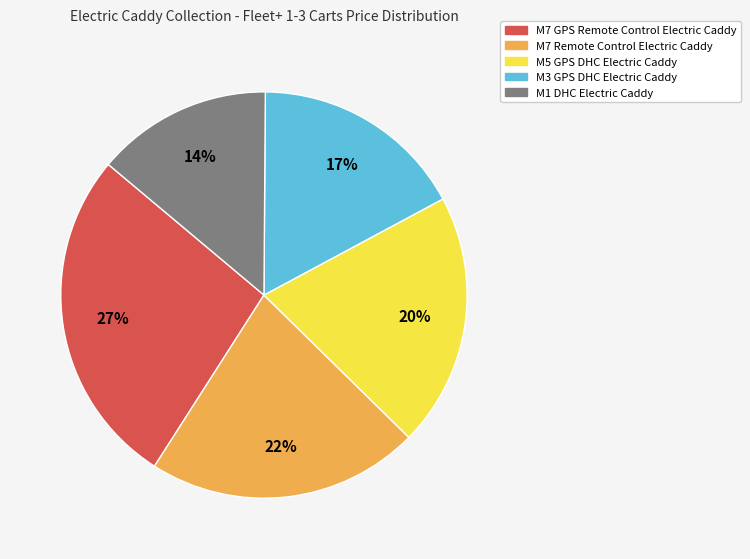

To the nearest percent, what percentage of the pie is M1 DHC Electric Caddy?

14%